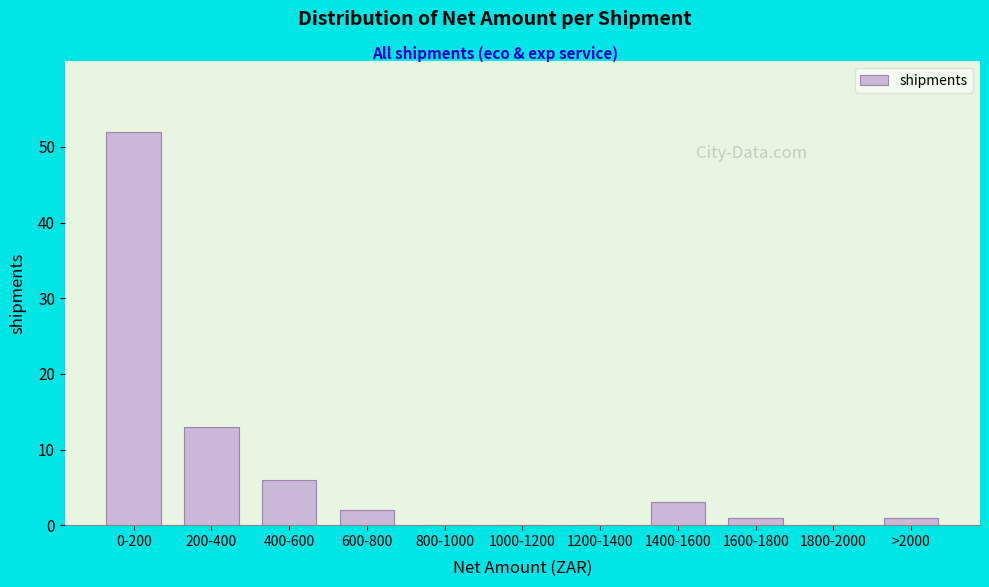

Reading right to left, transcribe all the data shown in this chart.

>2000=1	1800-2000=0	1600-1800=1	1400-1600=3	1200-1400=0	1000-1200=0	800-1000=0	600-800=2	400-600=6	200-400=13	0-200=52